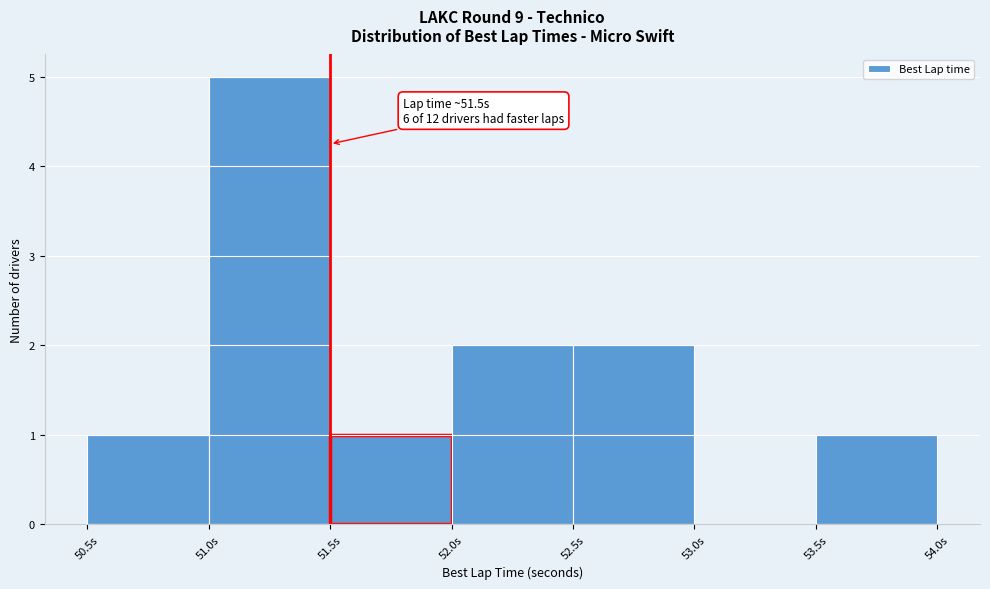

Over which range of the x-axis is the bar tallest?

51.0 to 51.5